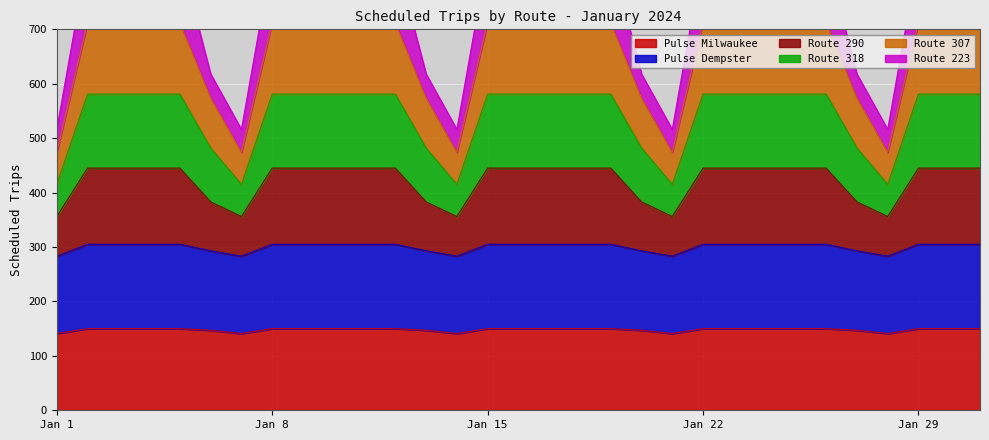

What is the difference between the highest and lowest values at 2024-01-30?

685